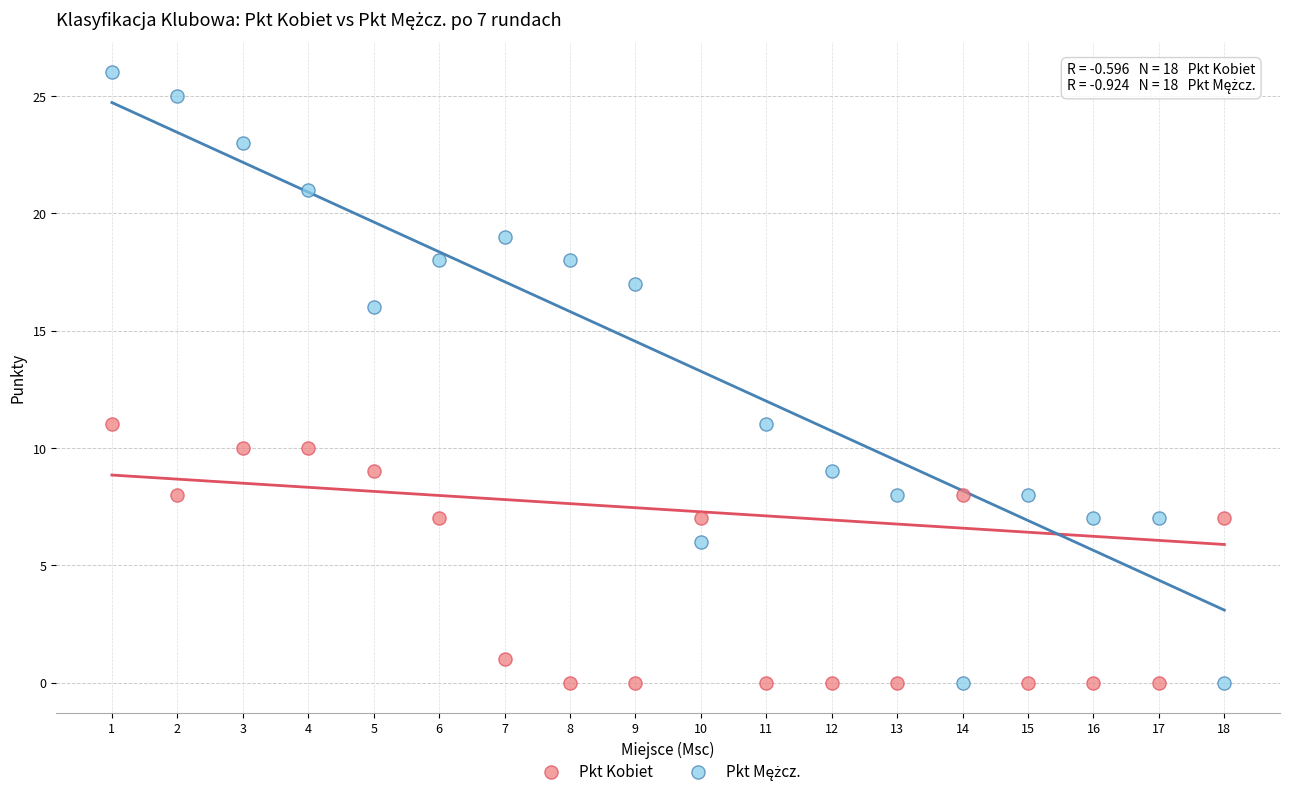

What is the X range (max minus min) for the scatter plot?

17